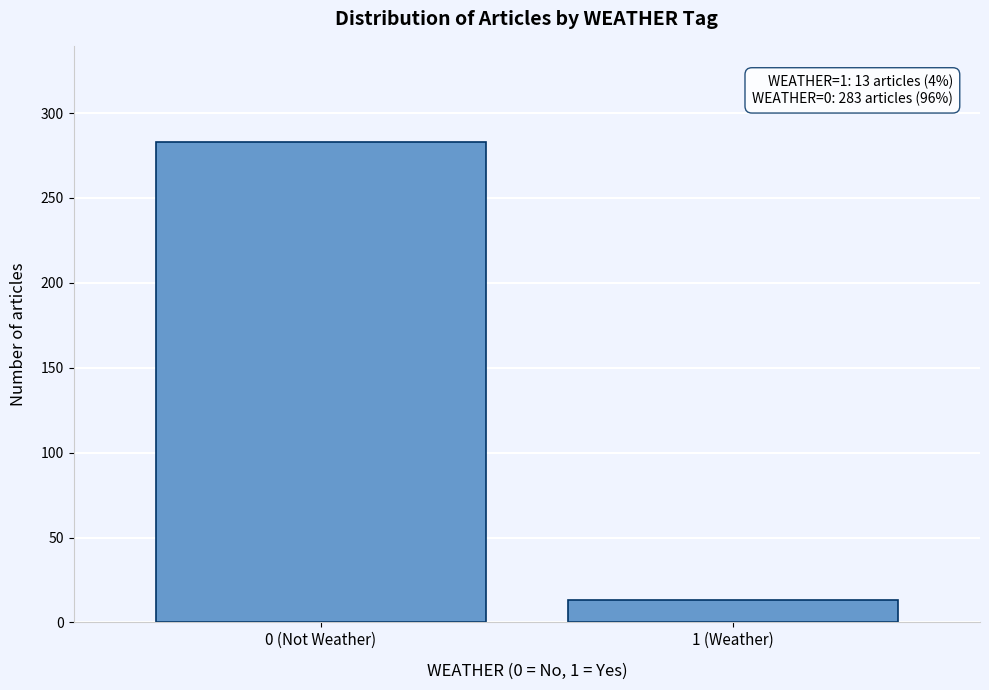

Reading right to left, list all the values displayed in this chart.

1 (Weather)=13	0 (Not Weather)=283